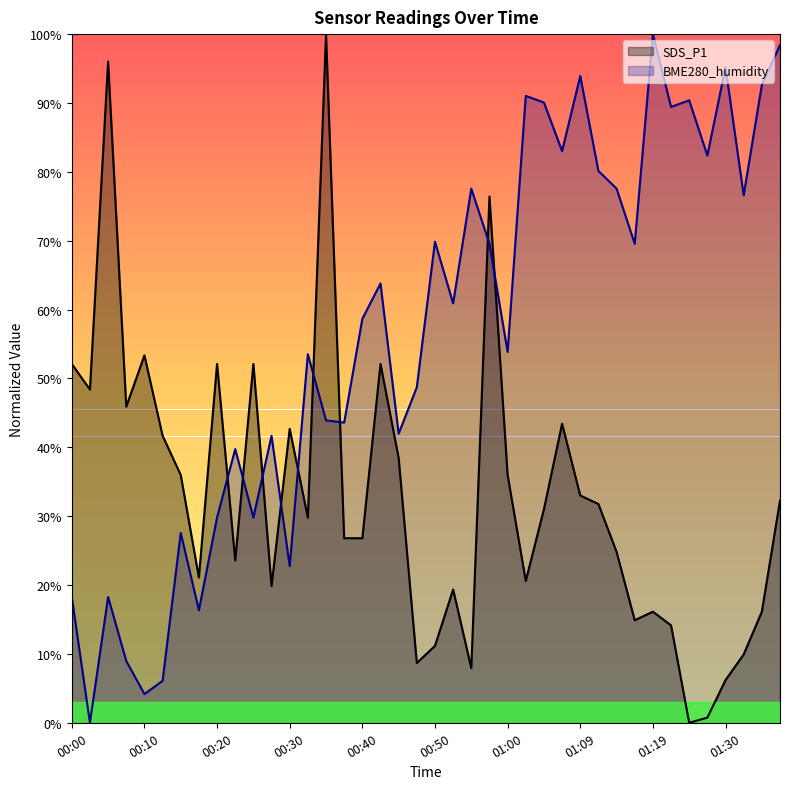

Reading left to right, extract all data points from this chart.

SDS_P1: 00:00=0.5	00:03=0.5	00:05=1.0	00:08=0.5	00:10=0.5	00:13=0.4	00:15=0.4	00:18=0.2	00:20=0.5	00:23=0.2	00:25=0.5	00:28=0.2	00:30=0.4	00:33=0.3	00:35=1.0	00:37=0.3	00:40=0.3	00:42=0.5	00:45=0.4	00:47=0.1	00:50=0.1	00:52=0.2	00:55=0.1	00:57=0.8	01:00=0.4	01:02=0.2	01:05=0.3	01:07=0.4	01:09=0.3	01:12=0.3	01:15=0.2	01:17=0.1	01:19=0.2	01:22=0.1	01:24=0.0	01:27=0.0	01:30=0.1	01:32=0.1	01:34=0.2	01:37=0.3
BME280_humidity: 00:00=0.2	00:03=0.0	00:05=0.2	00:08=0.1	00:10=0.0	00:13=0.1	00:15=0.3	00:18=0.2	00:20=0.3	00:23=0.4	00:25=0.3	00:28=0.4	00:30=0.2	00:33=0.5	00:35=0.4	00:37=0.4	00:40=0.6	00:42=0.6	00:45=0.4	00:47=0.5	00:50=0.7	00:52=0.6	00:55=0.8	00:57=0.7	01:00=0.5	01:02=0.9	01:05=0.9	01:07=0.8	01:09=0.9	01:12=0.8	01:15=0.8	01:17=0.7	01:19=1.0	01:22=0.9	01:24=0.9	01:27=0.8	01:30=1.0	01:32=0.8	01:34=0.9	01:37=1.0